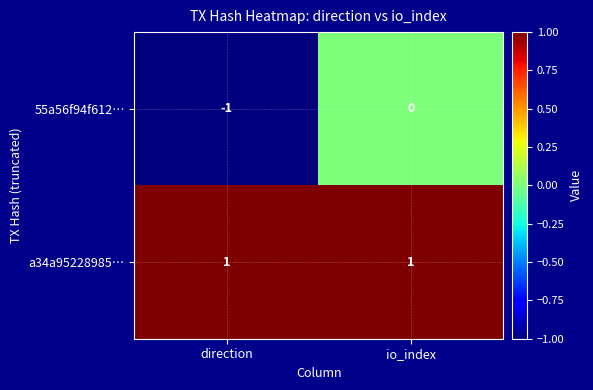

List the series in order of their overall mean, highest first.

a34a95228985…, 55a56f94f612…